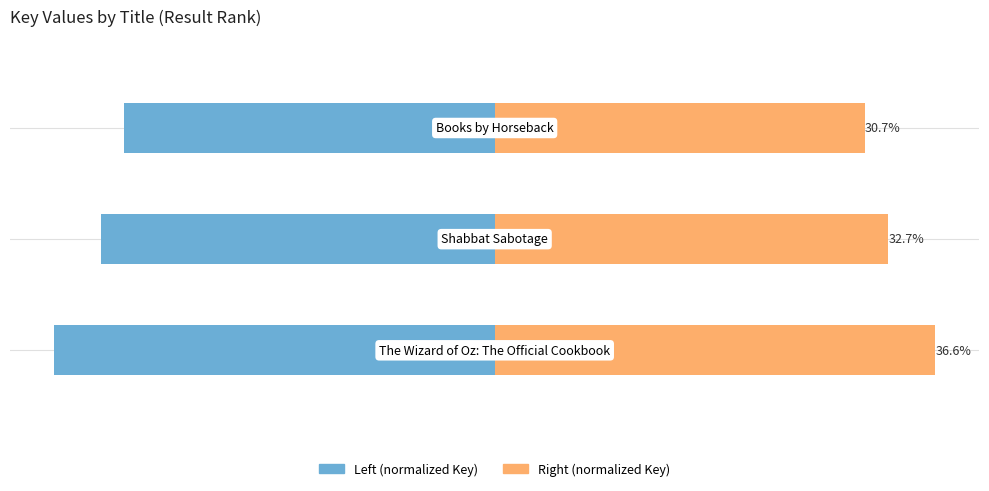

Is it true that Key (right) equals 55.4 at −50?

False